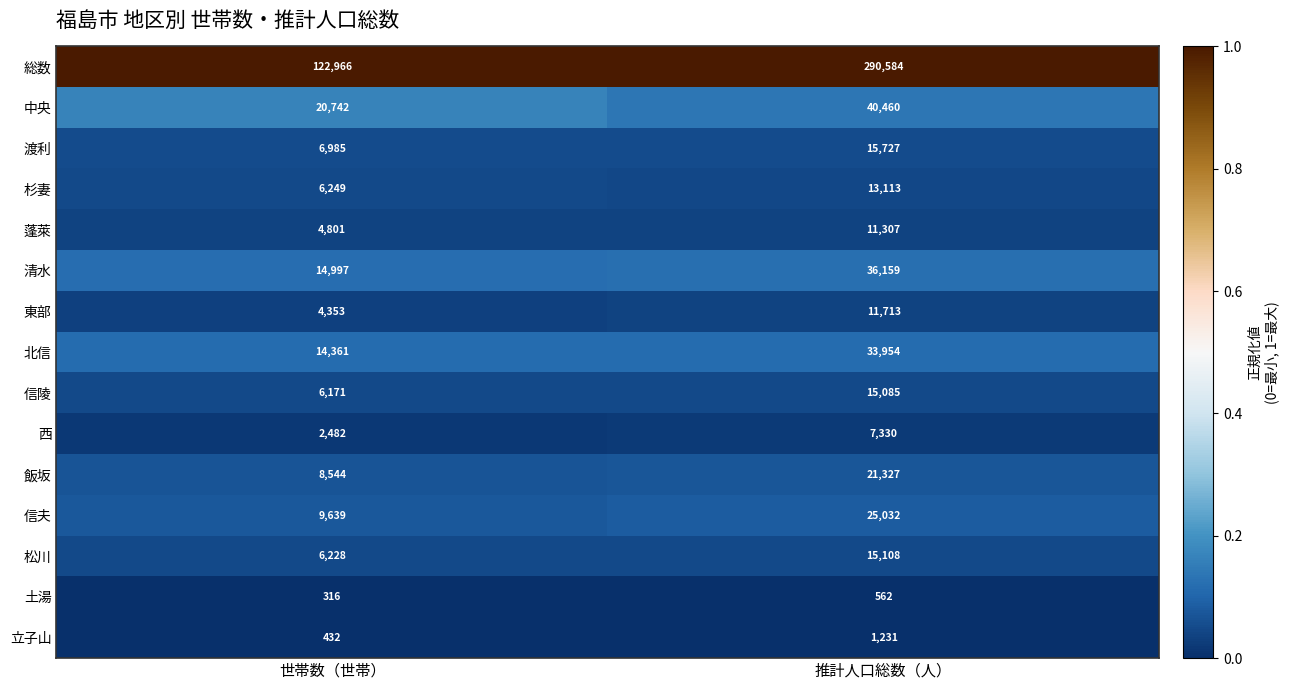

Reading left to right, list all the values displayed in this chart.

総数: 122966	290584
中央: 20742	40460
渡利: 6985	15727
杉妻: 6249	13113
蓬萊: 4801	11307
清水: 14997	36159
東部: 4353	11713
北信: 14361	33954
信陵: 6171	15085
西: 2482	7330
飯坂: 8544	21327
信夫: 9639	25032
松川: 6228	15108
土湯: 316	562
立子山: 432	1231